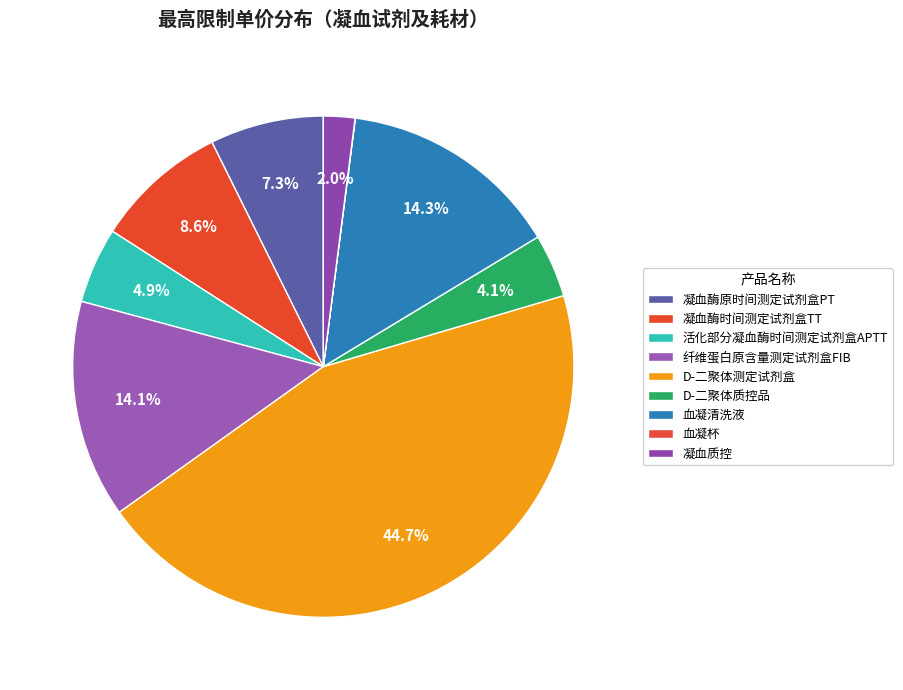

What portion of the pie excludes 活化部分凝血酶时间测定试剂盒APTT?

95.1%